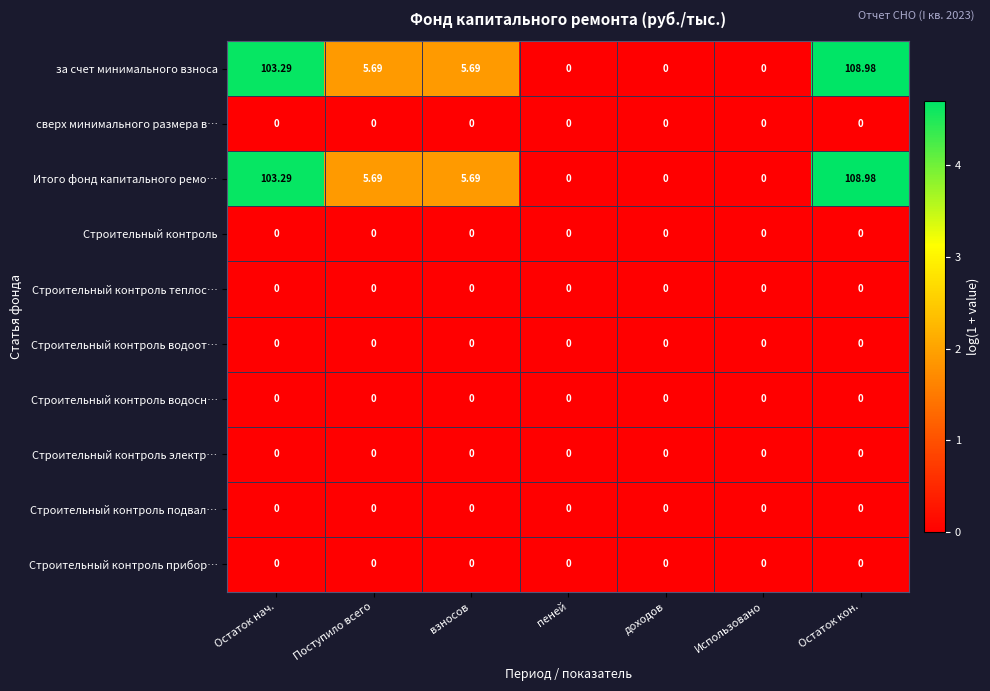

At which category is the sum across all series the highest?

Остаток кон.